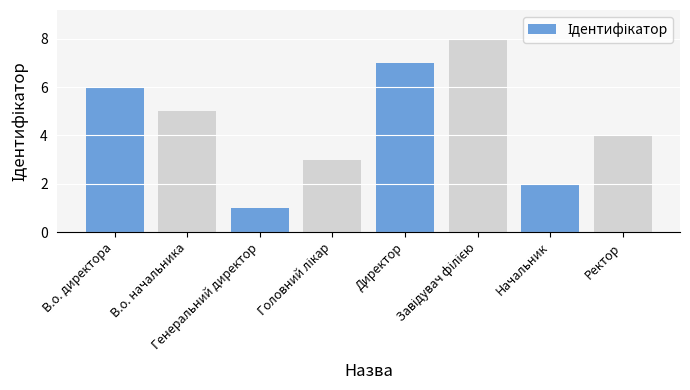

What is the maximum value shown in the chart?

8